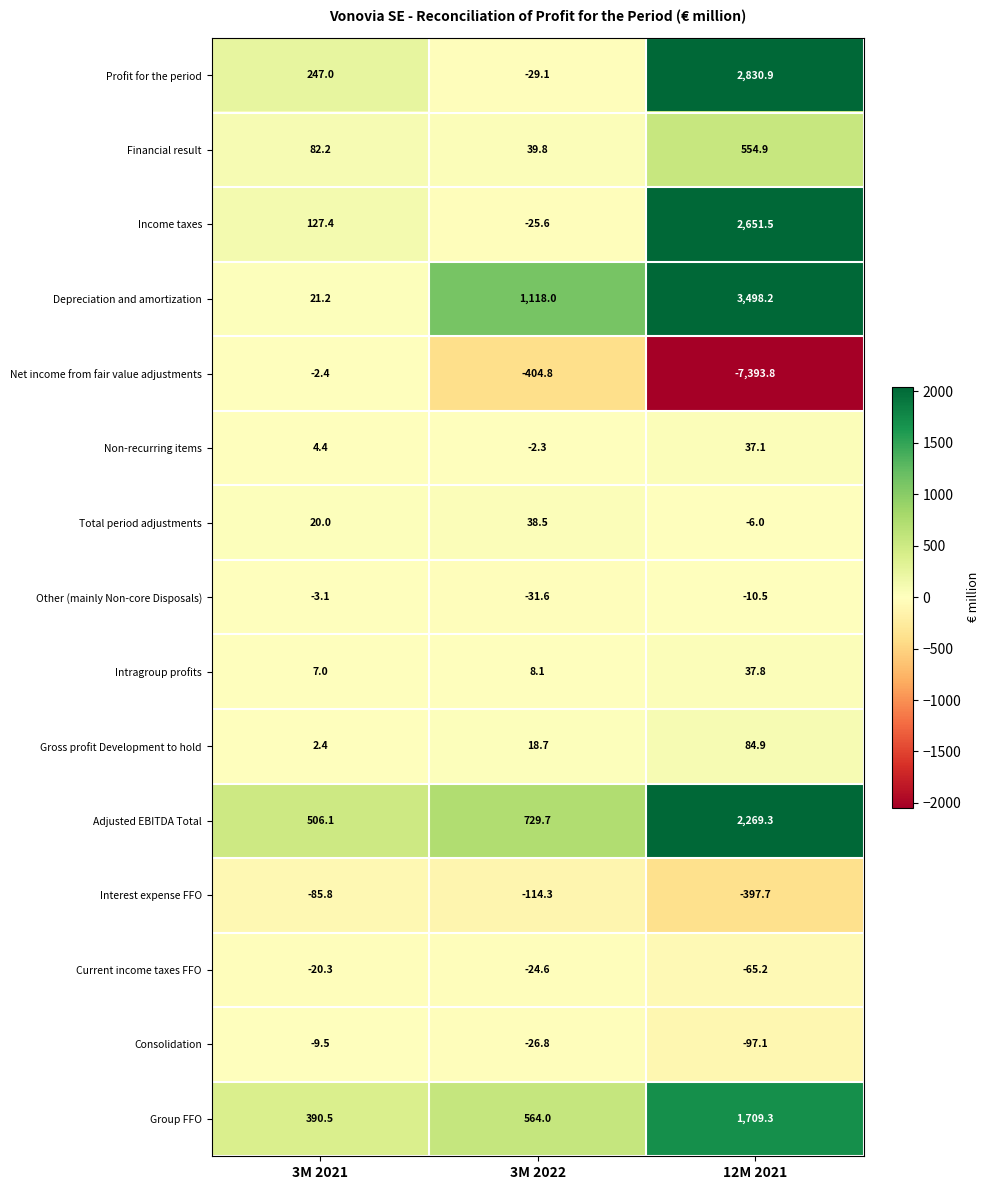

What is the minimum value shown in the chart?

-7393.8